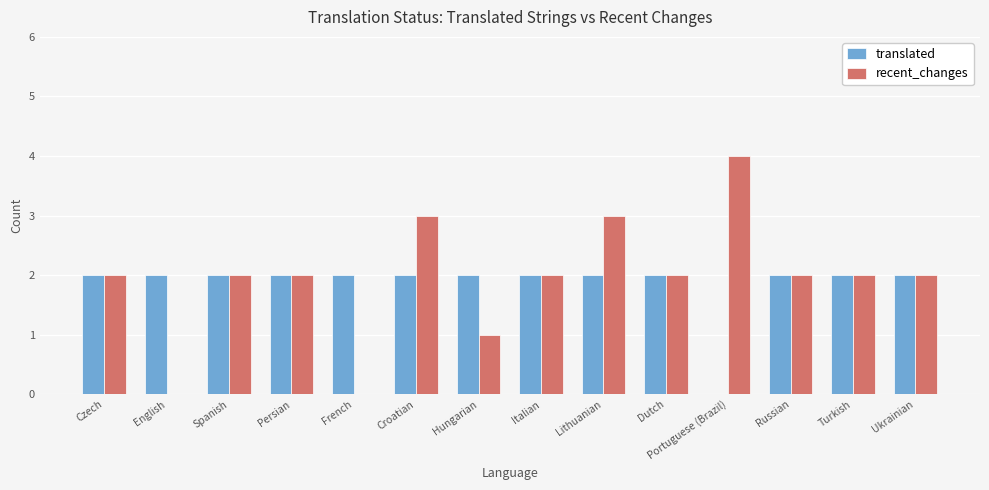

Which series has the largest total across all categories?

recent_changes